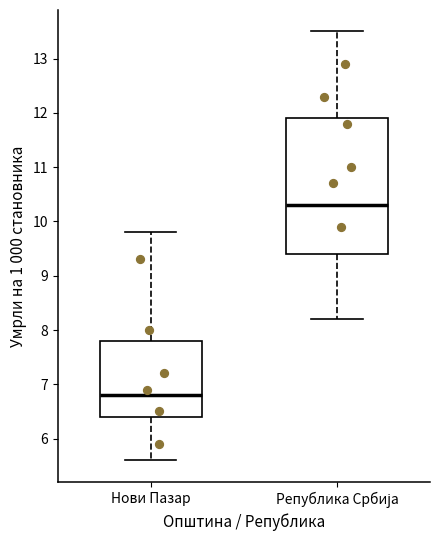

Reading left to right, read every box against the y-axis: the position of its median line, the range the box covers, and the ends of its whiskers. The values are not printed on the chart, so give them approximately, as read against the axis.

Нови Пазар: median 6.8, box 6.4 to 7.8, whiskers 5.6 to 9.8
Република Србија: median 10.3, box 9.4 to 11.9, whiskers 8.2 to 13.5